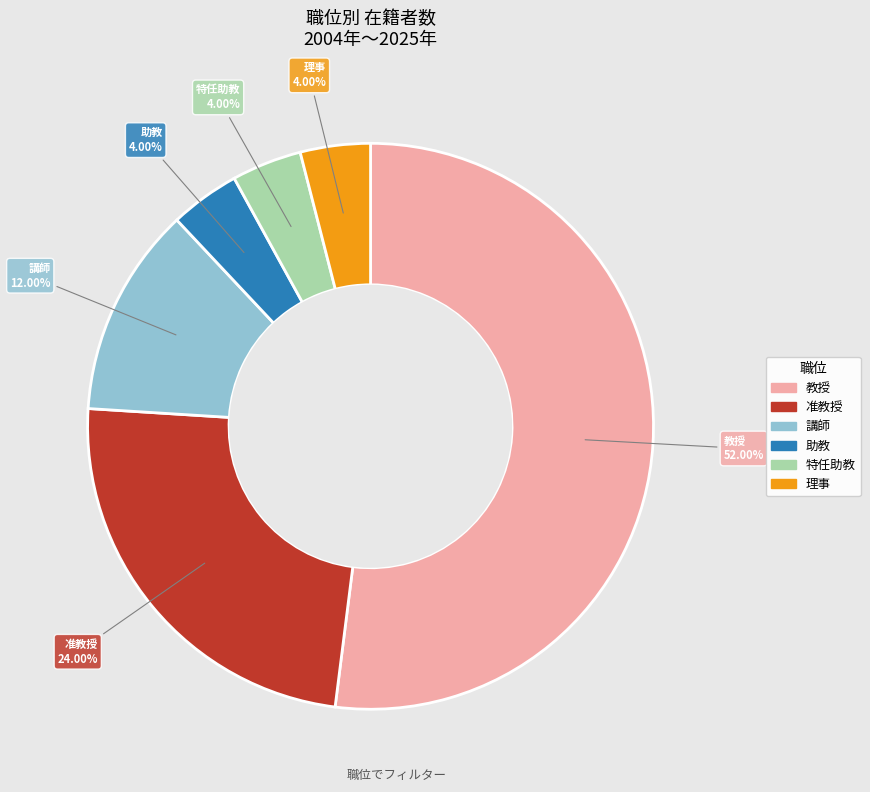

Approximately how many times larger is the value at 理事 compared to 助教?

1.0